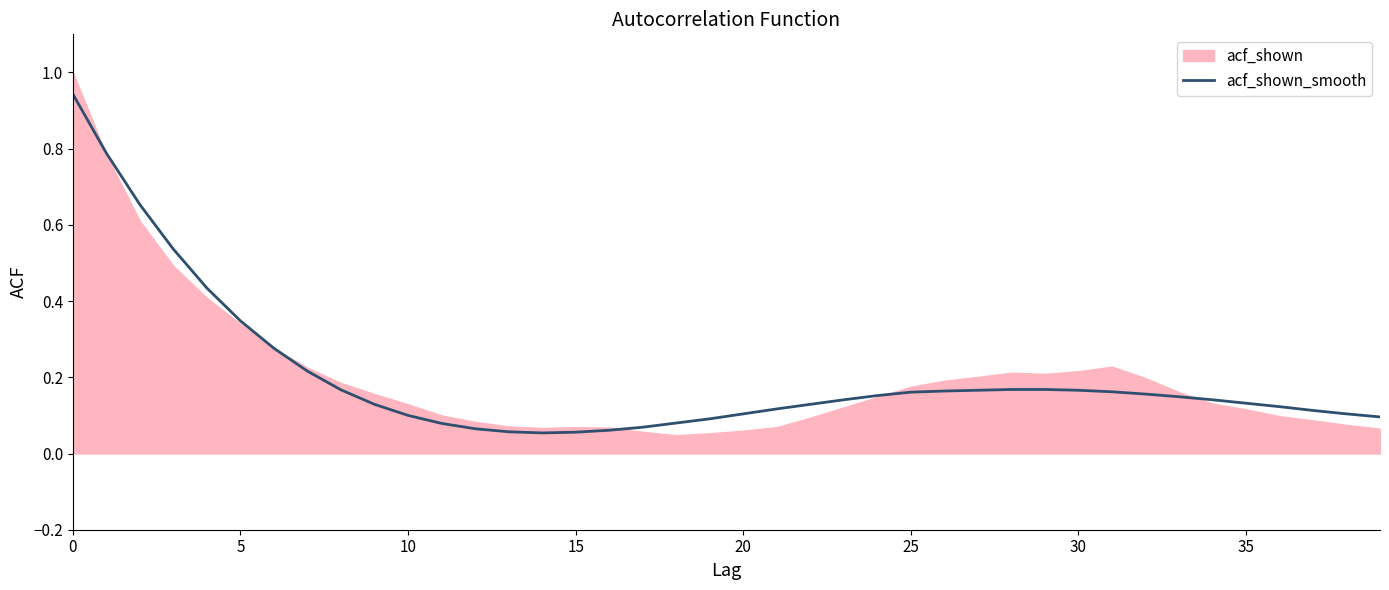

The chart shows a value of 0.1 at 21. True or false?

False